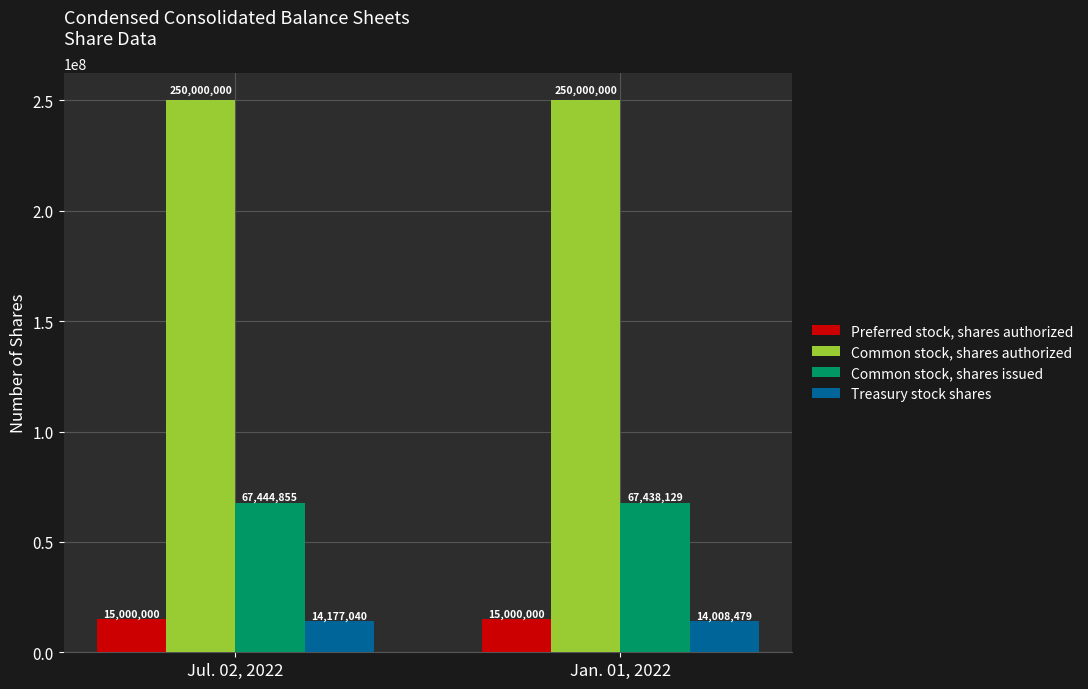

Reading left to right, what are all the values shown in this chart?

Preferred stock, shares authorized: Jul. 02, 2022=15000000	Jan. 01, 2022=15000000
Common stock, shares authorized: Jul. 02, 2022=250000000	Jan. 01, 2022=250000000
Common stock, shares issued: Jul. 02, 2022=67444855	Jan. 01, 2022=67438129
Treasury stock shares: Jul. 02, 2022=14177040	Jan. 01, 2022=14008479